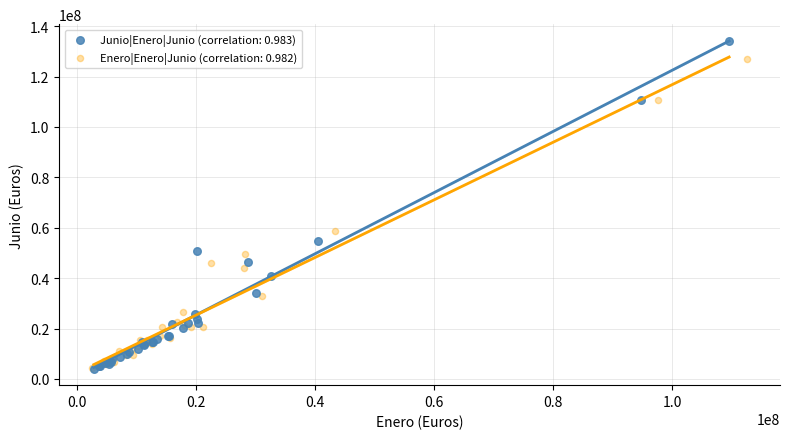

Which series has the largest Y range (max minus min)?

Junio|Enero|Junio (correlation: 0.983)